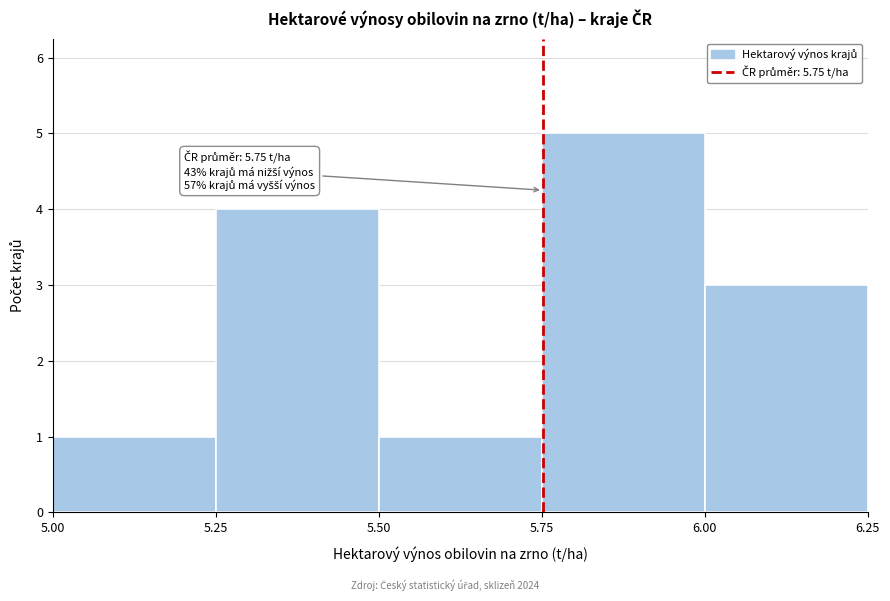

Which range on the x-axis has the tallest bar?

5.75 to 6.00